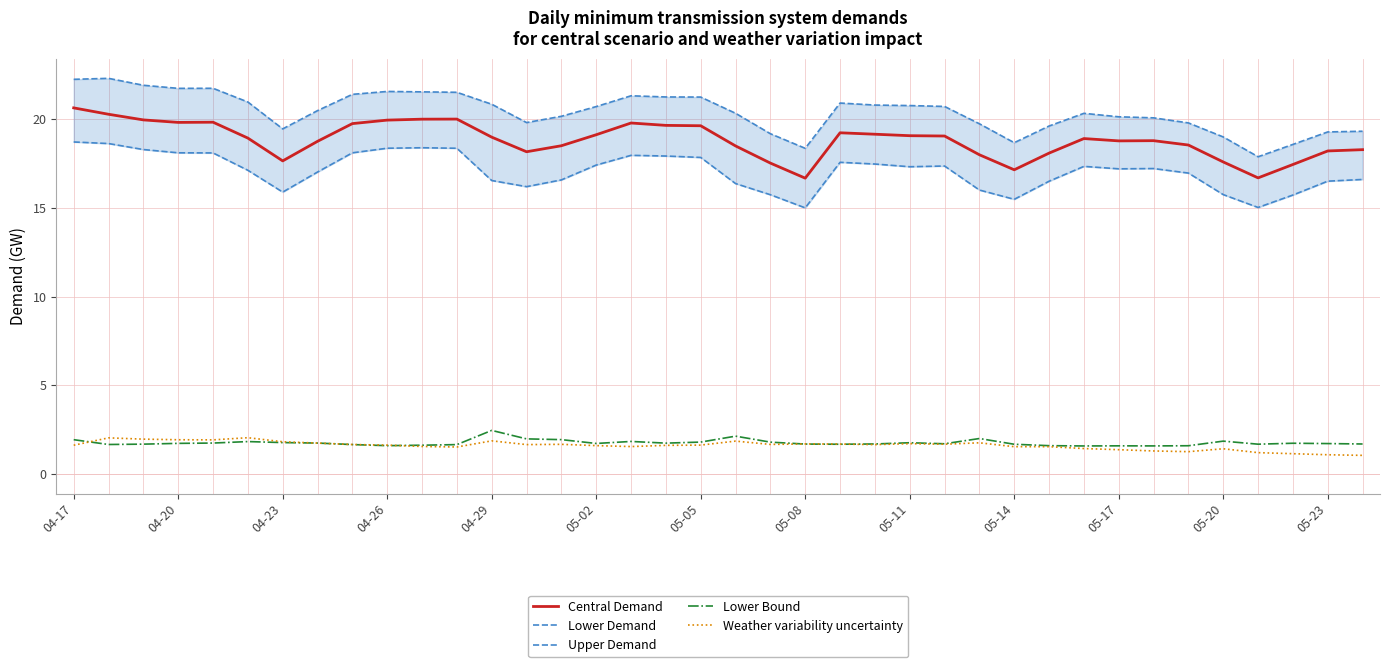

What are all the series names shown in the legend?

Central Demand, Lower Demand, Upper Demand, Lower Bound, Weather variability uncertainty